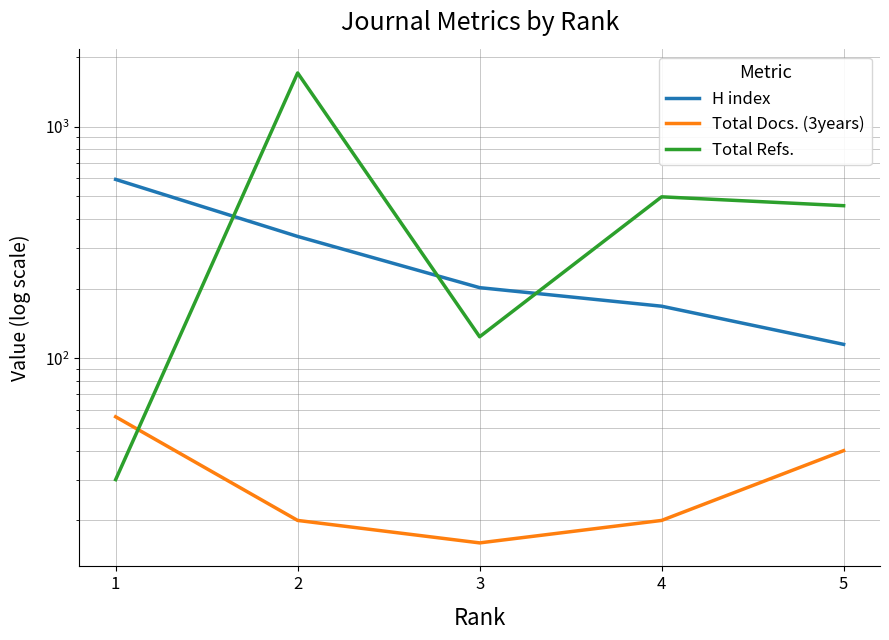

The value of Total Docs. (3years) at 2 is 20. True or false?

True